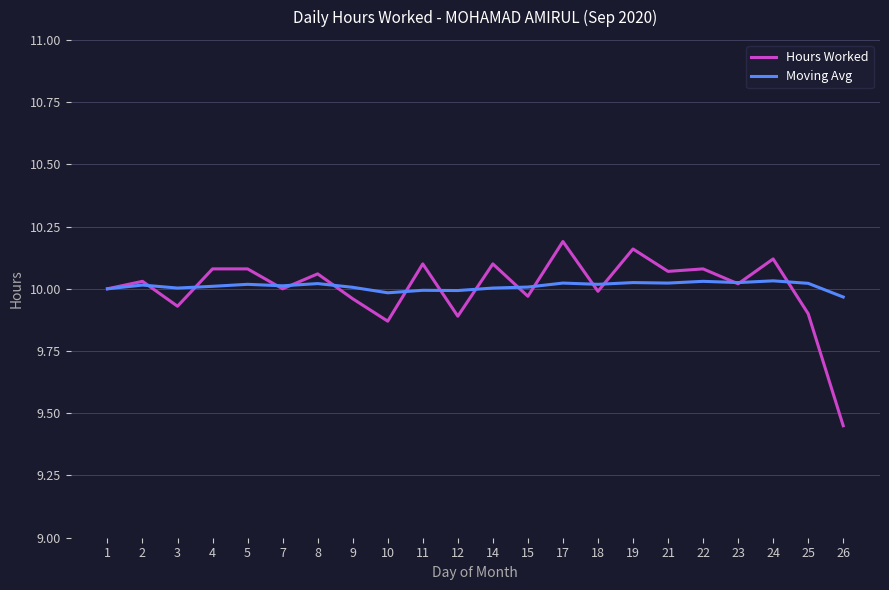

How many lines are shown in the chart?

2